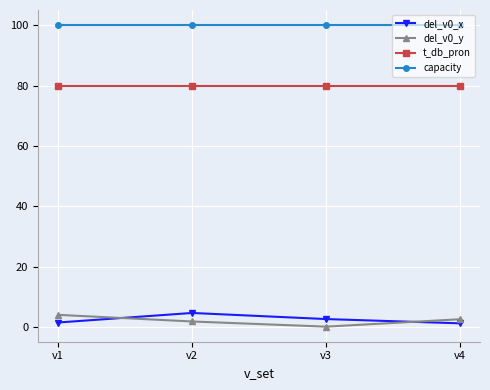

True or false: capacity and del_v0_x intersect in this chart.

False